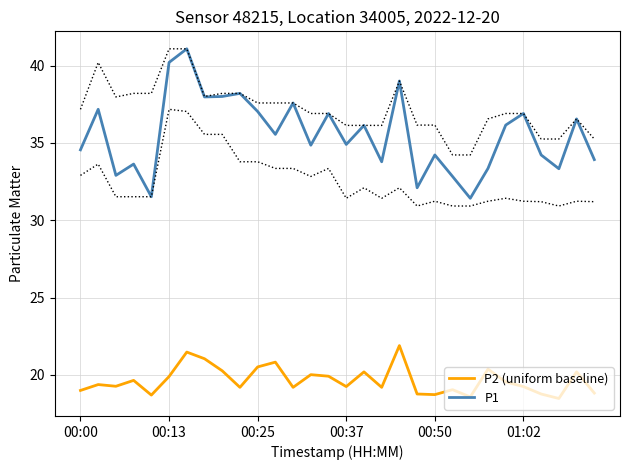

How many data points in P2 (uniform baseline) are above 19?

22